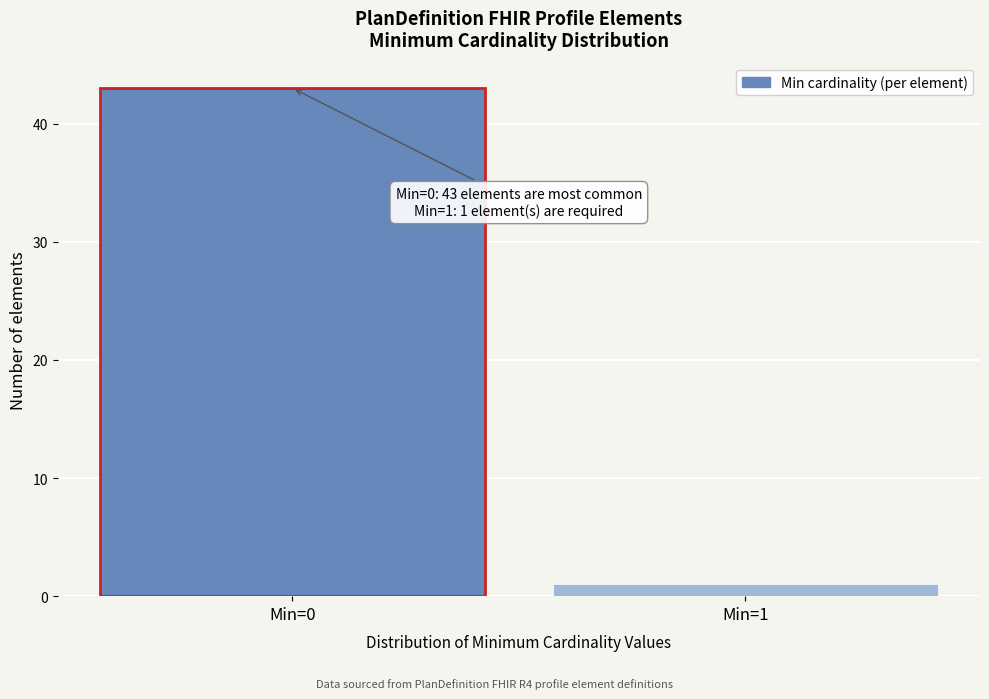

Reading left to right, what are all the values shown in this chart?

Min=0=43	Min=1=1